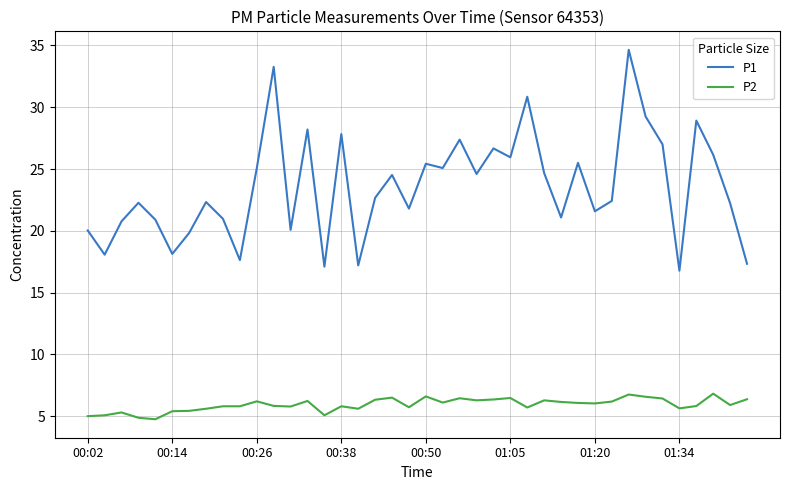

Which series has the largest range (max minus min)?

P1